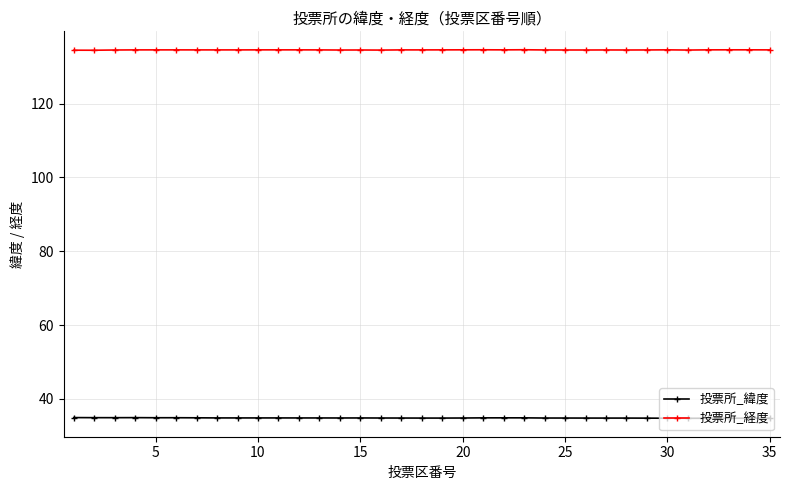

What is the lowest value of the 投票所_経度 series?

134.5